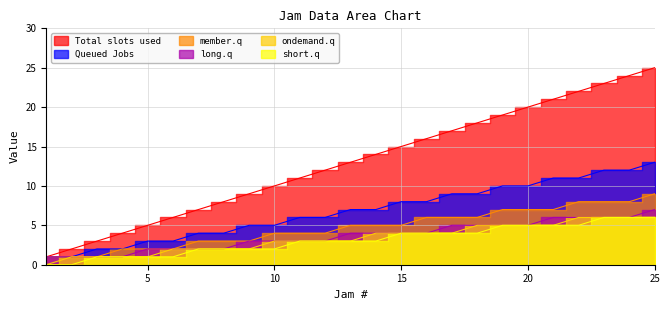

How many ondemand.q values are between 2 and 5?

16